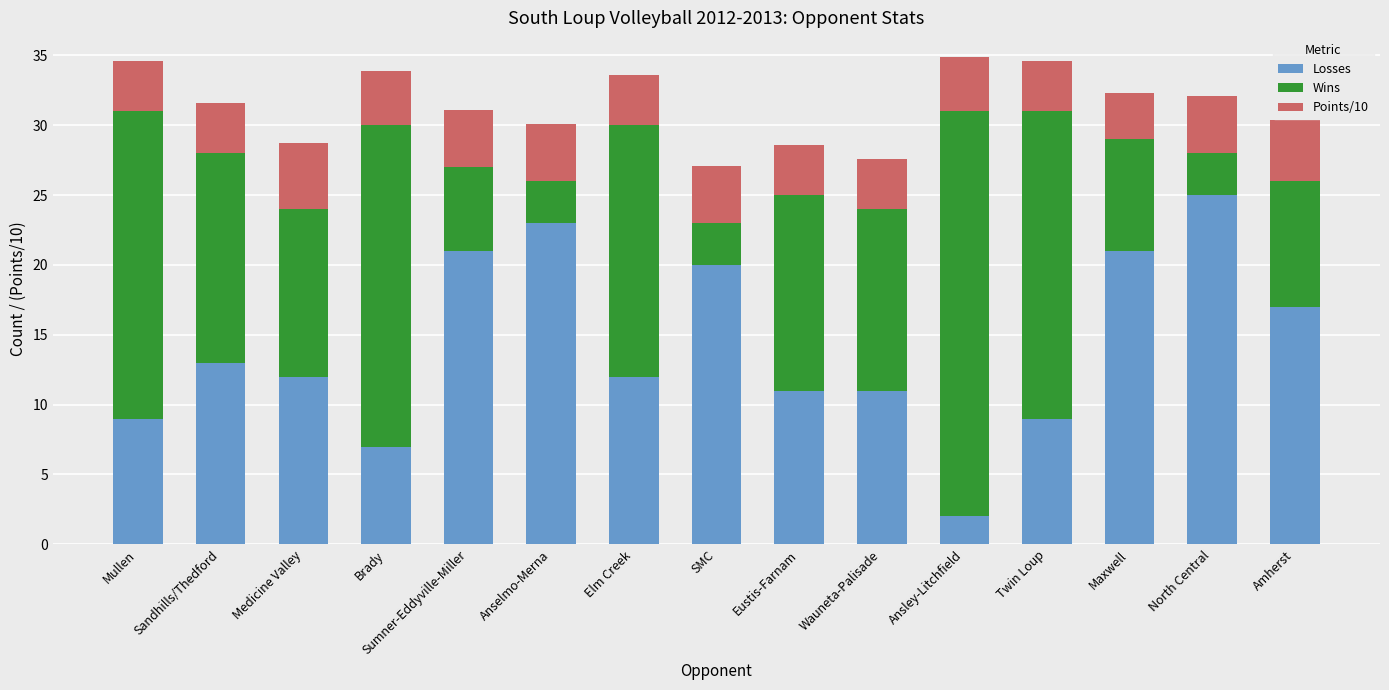

How many bars are there in total?

15